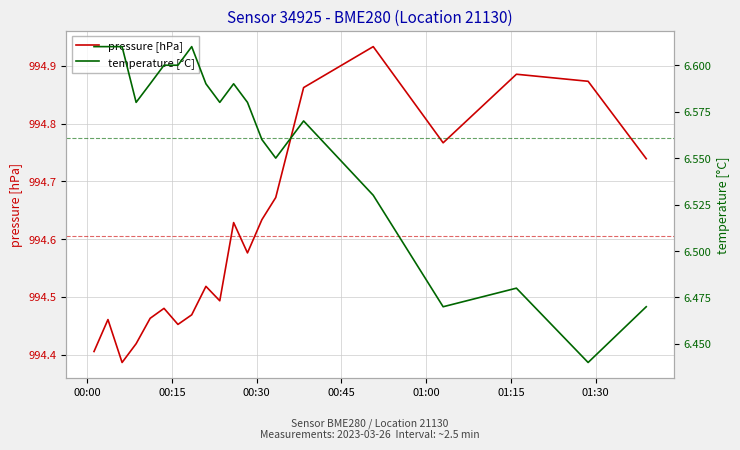

What is the value of the pressure [hPa] point at the 15th from the left?

994.9